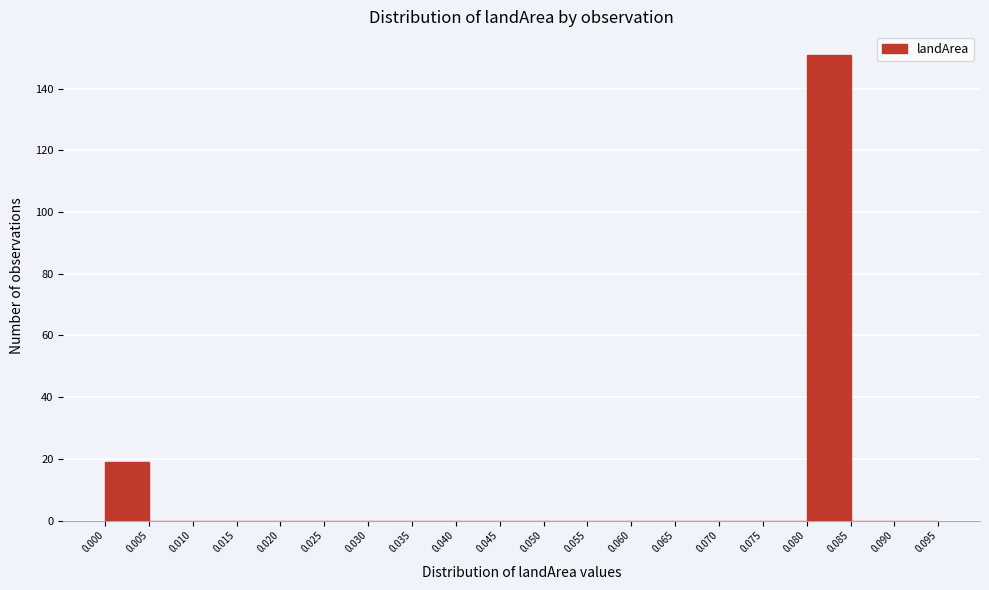

How tall is the bar that spans 0.000 to 0.005 on the x-axis? The values are not printed on the chart, so give them approximately, as read against the axis.

20